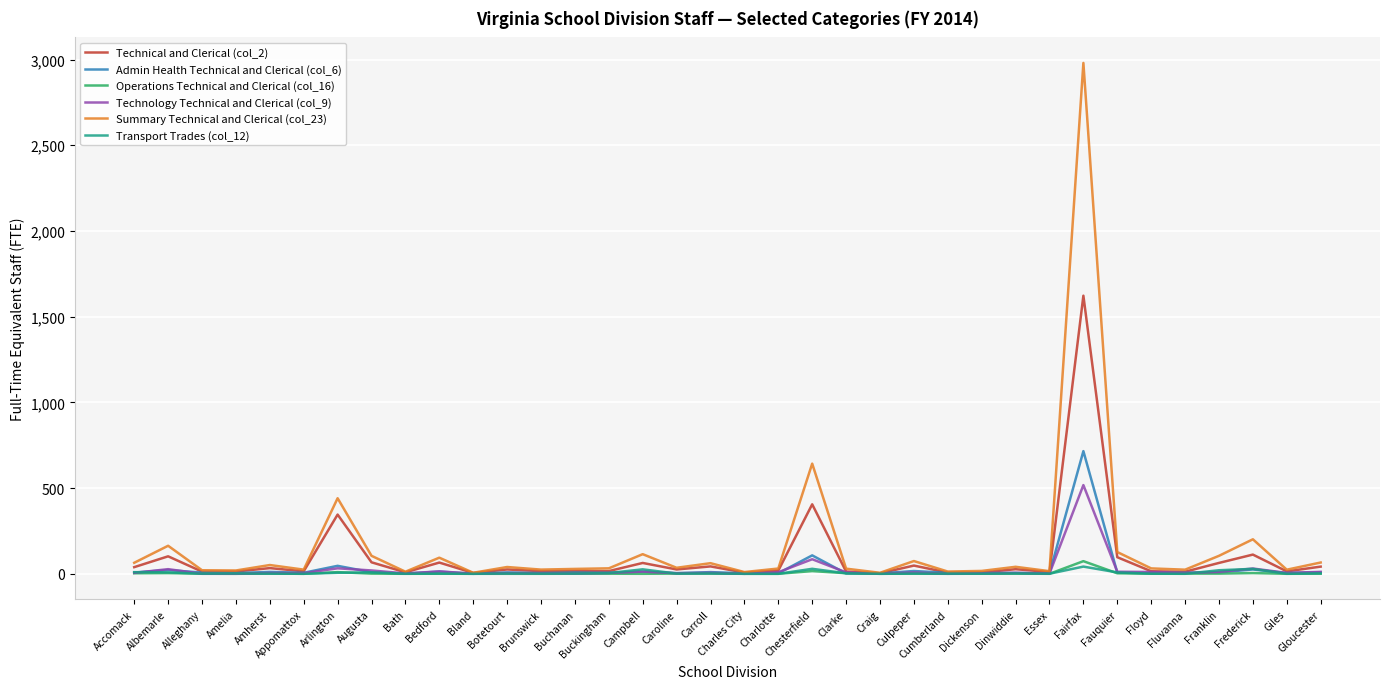

Read the Admin Health Technical and Clerical (col_6) value at Gloucester.

9.2